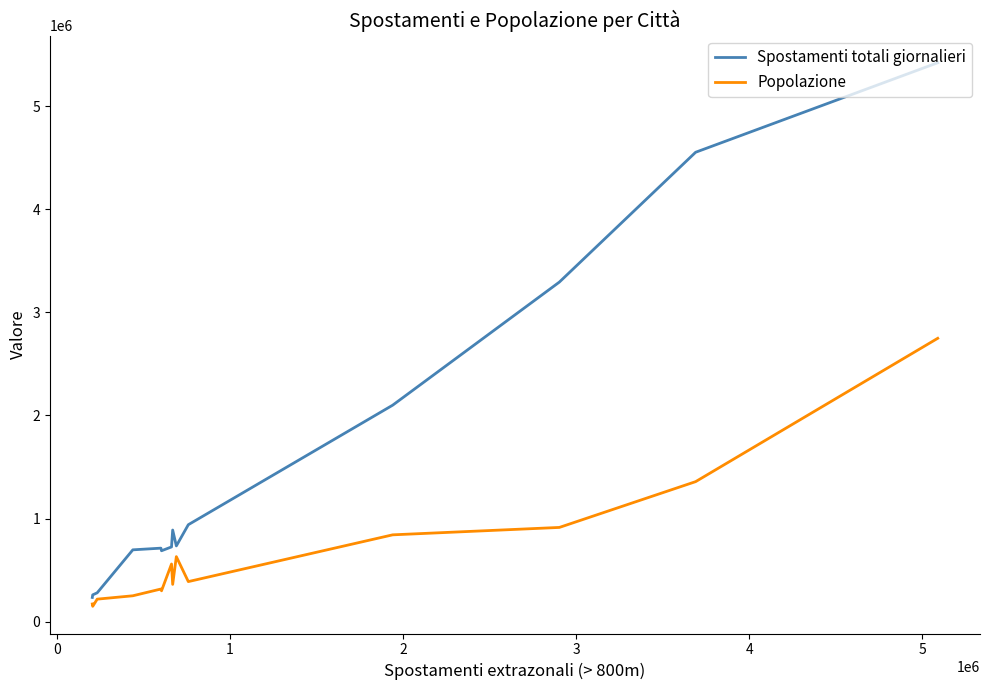

Which series has the largest range (max minus min)?

Spostamenti totali giornalieri